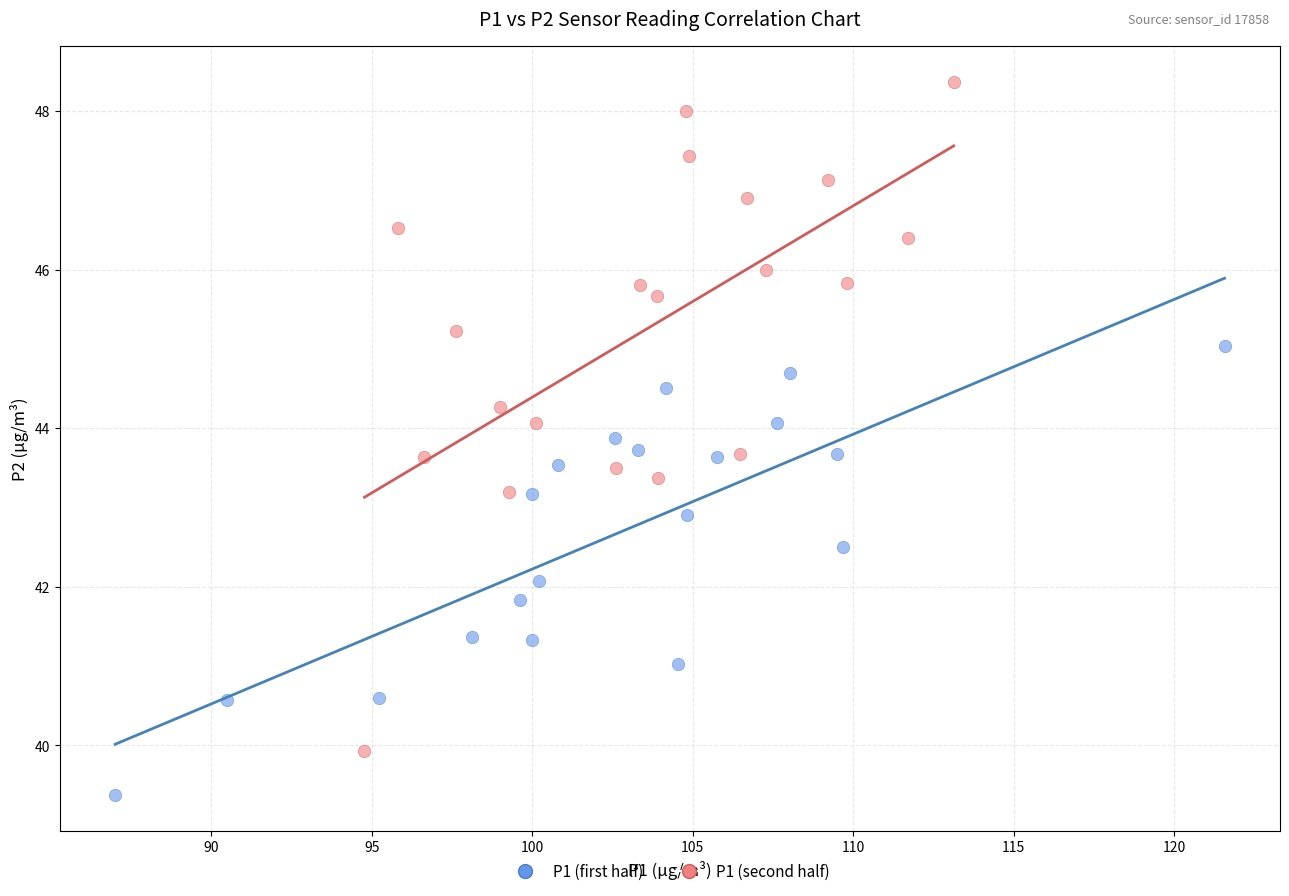

Which series contains the highest Y value?

P1 (second half)